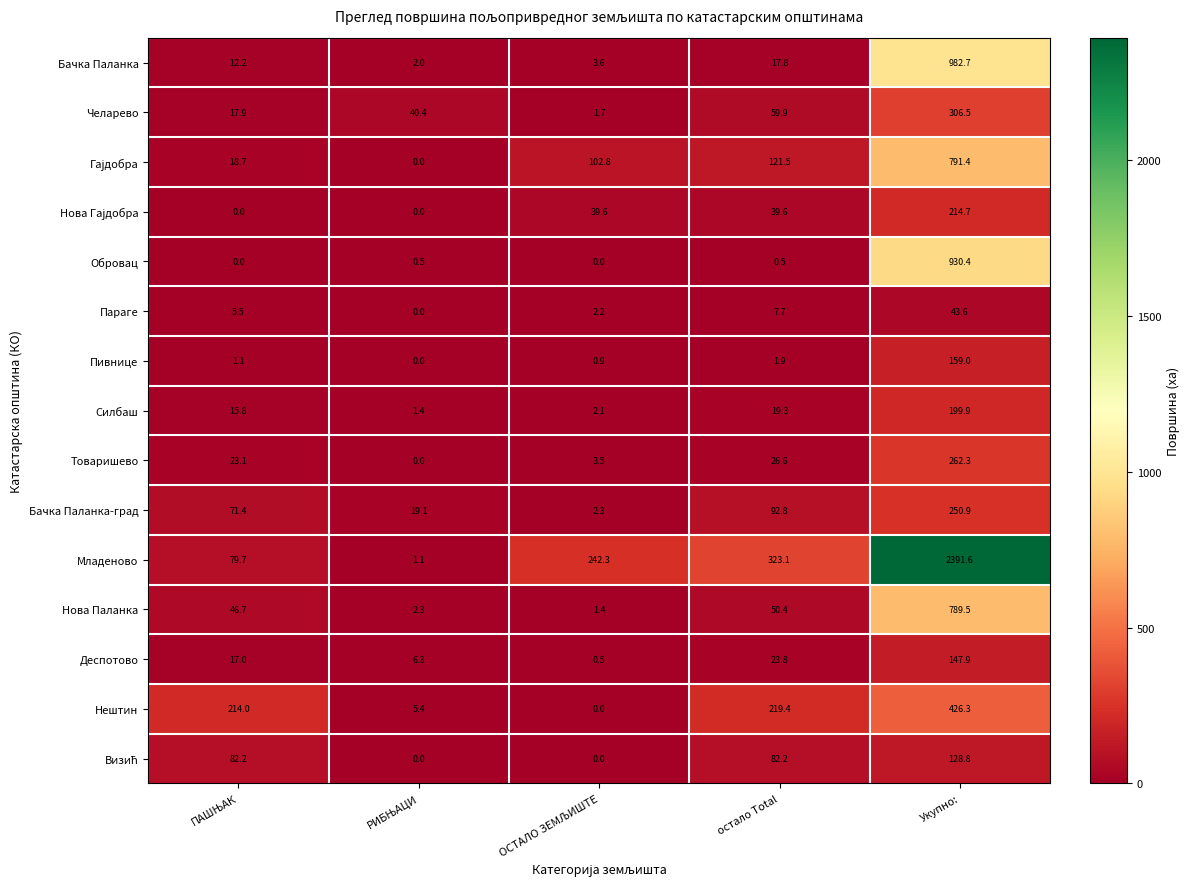

What is the highest value of the Младеново series?

2391.6